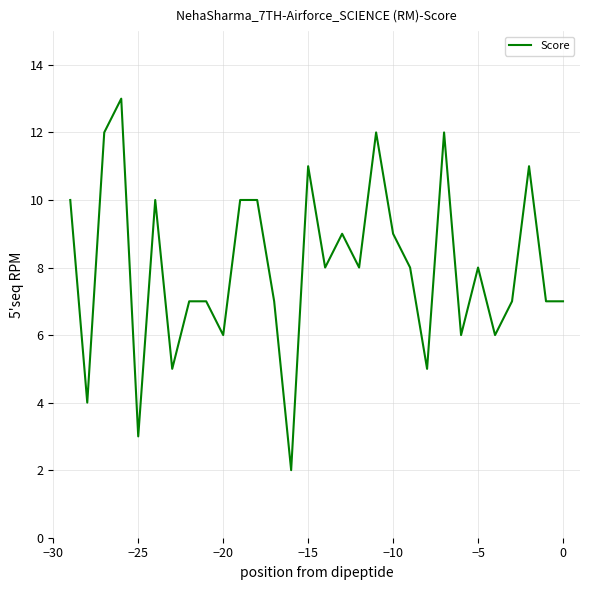

What is the maximum value shown in the chart?

13